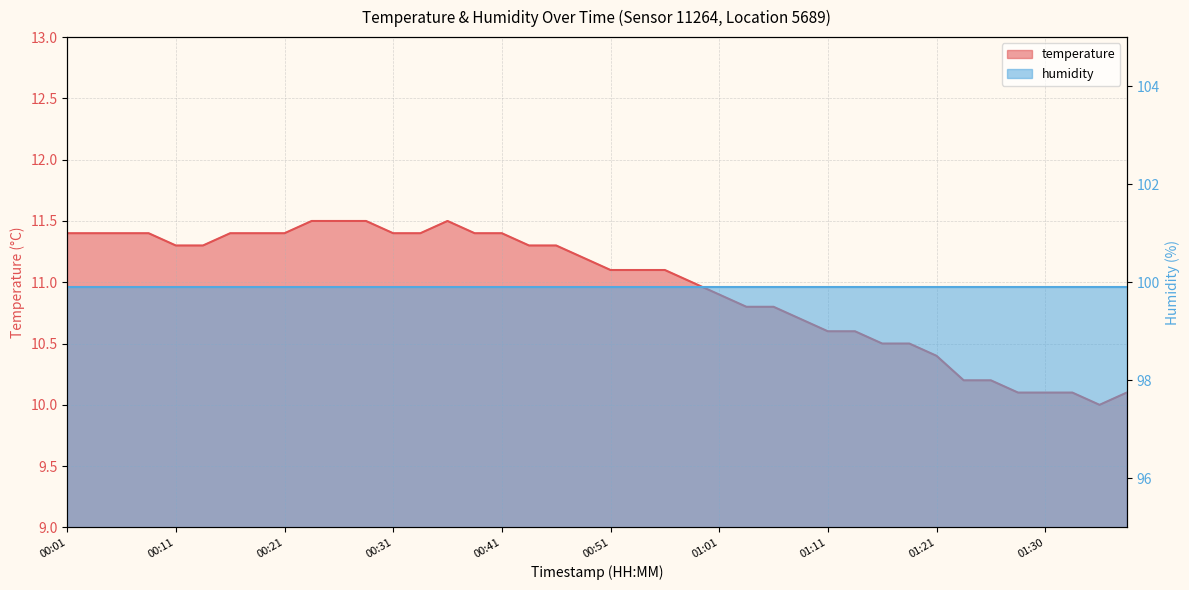

Does the chart display data point markers on the line(s)?

No